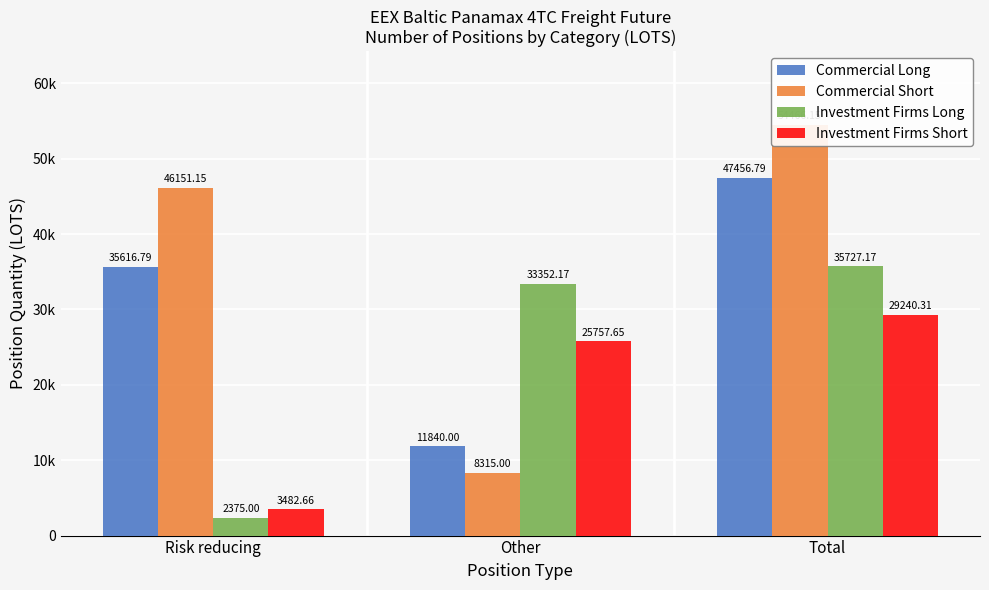

How many groups of bars are there?

3